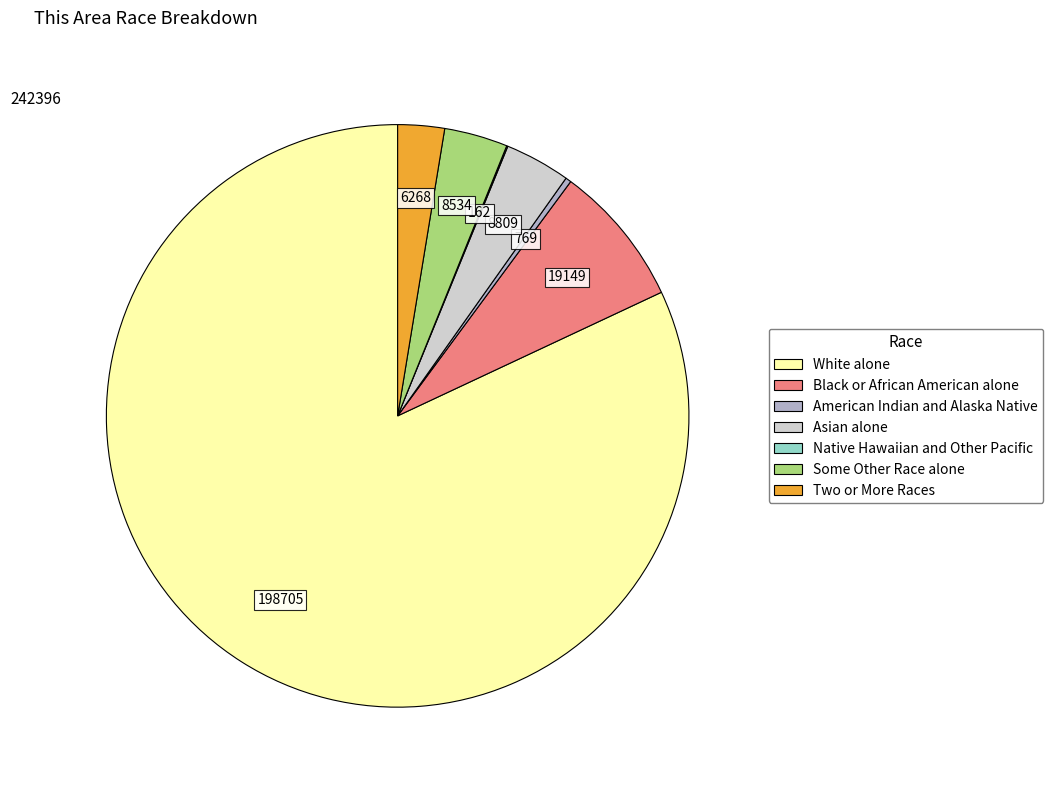

Combined, do White alone and Black or African American alone account for over 50%?

Yes